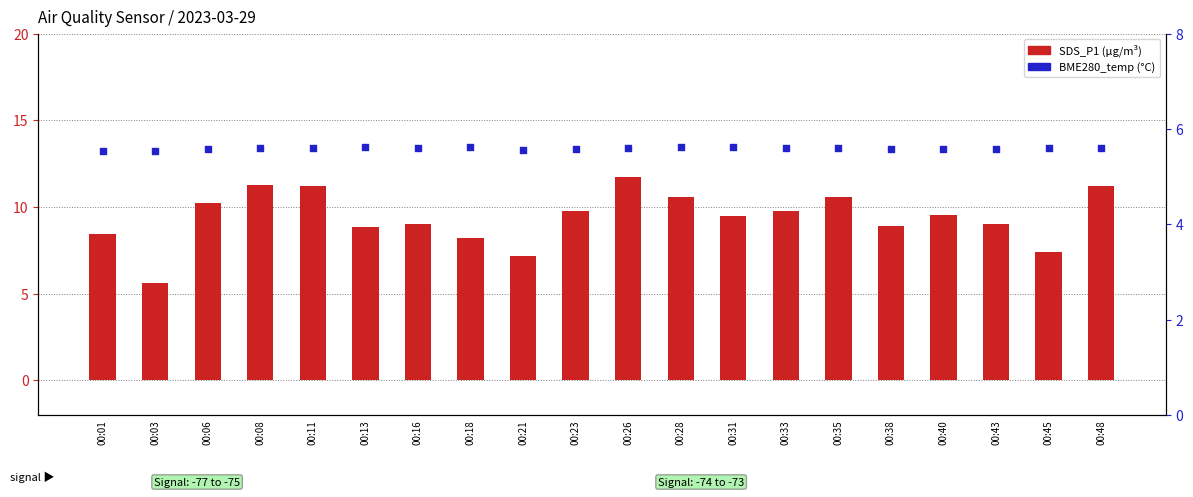

Which series has the largest total across all categories?

SDS_P1